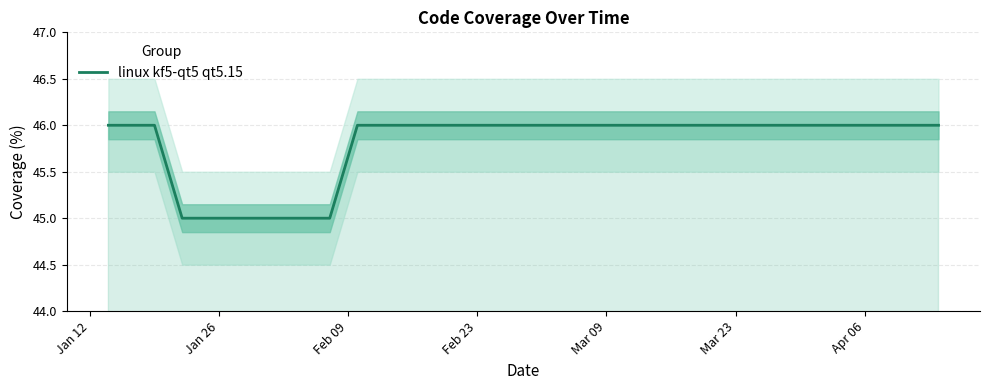

What is the highest value of the linux kf5-qt5 qt5.15 series?

46